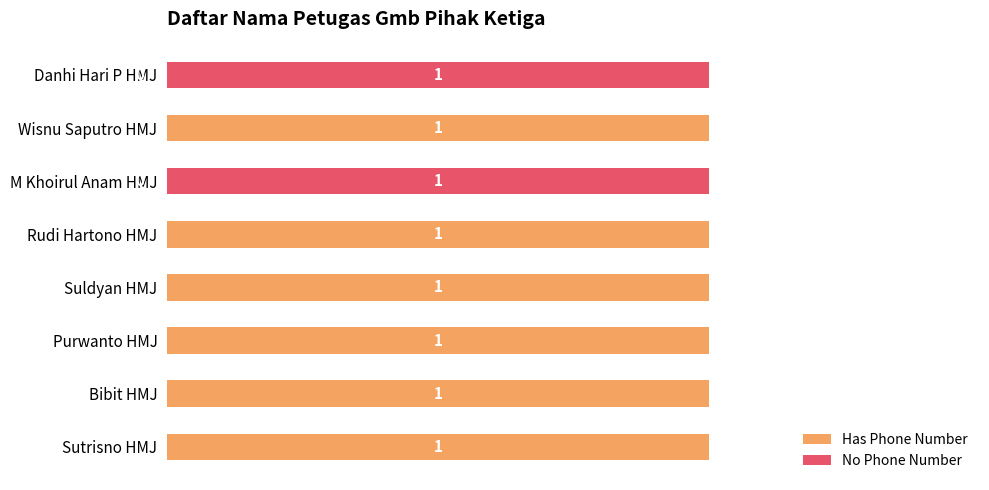

What are all the series names shown in the legend?

Has Phone Number, No Phone Number